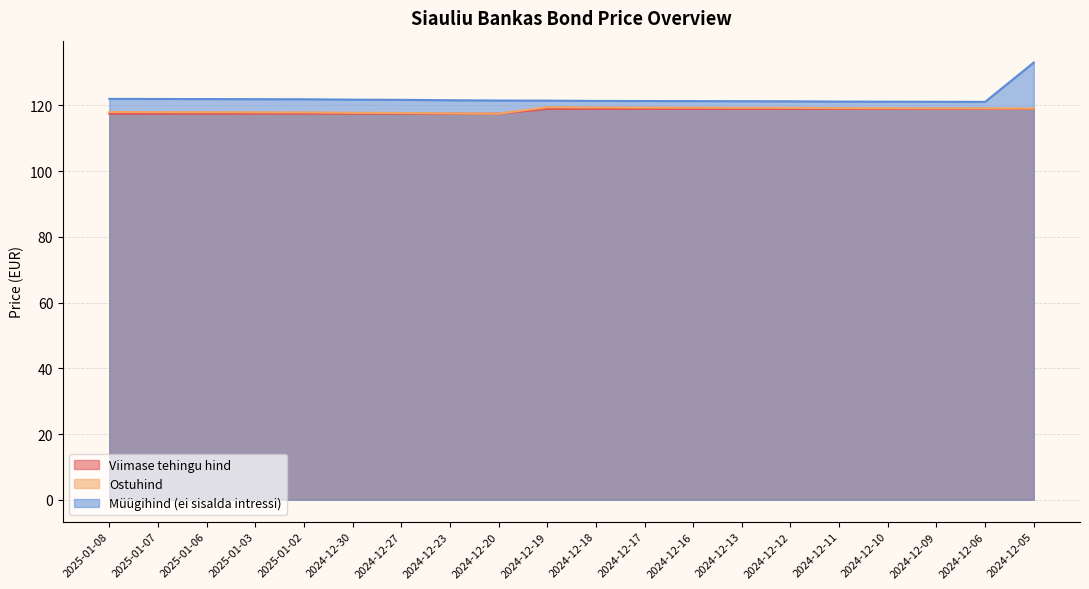

True or false: Müügihind (ei sisalda intressi) and Ostuhind cross at least once.

False